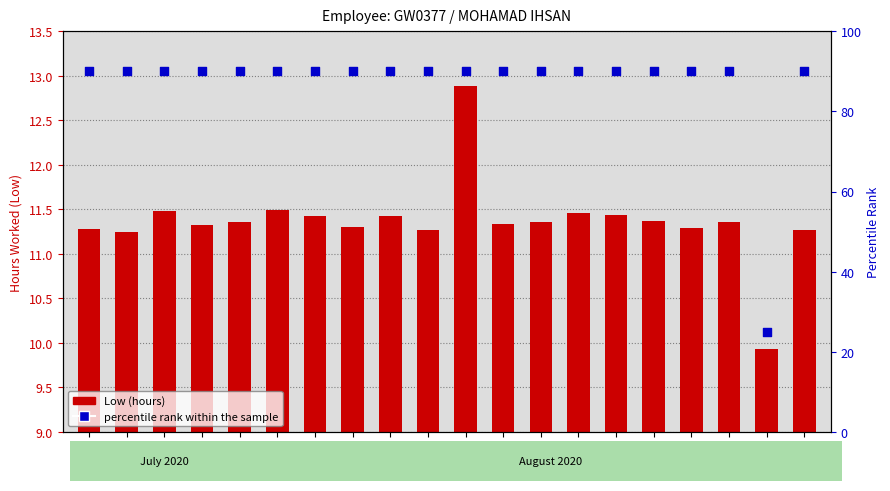

At how many categories does at least one series exceed 87?

19